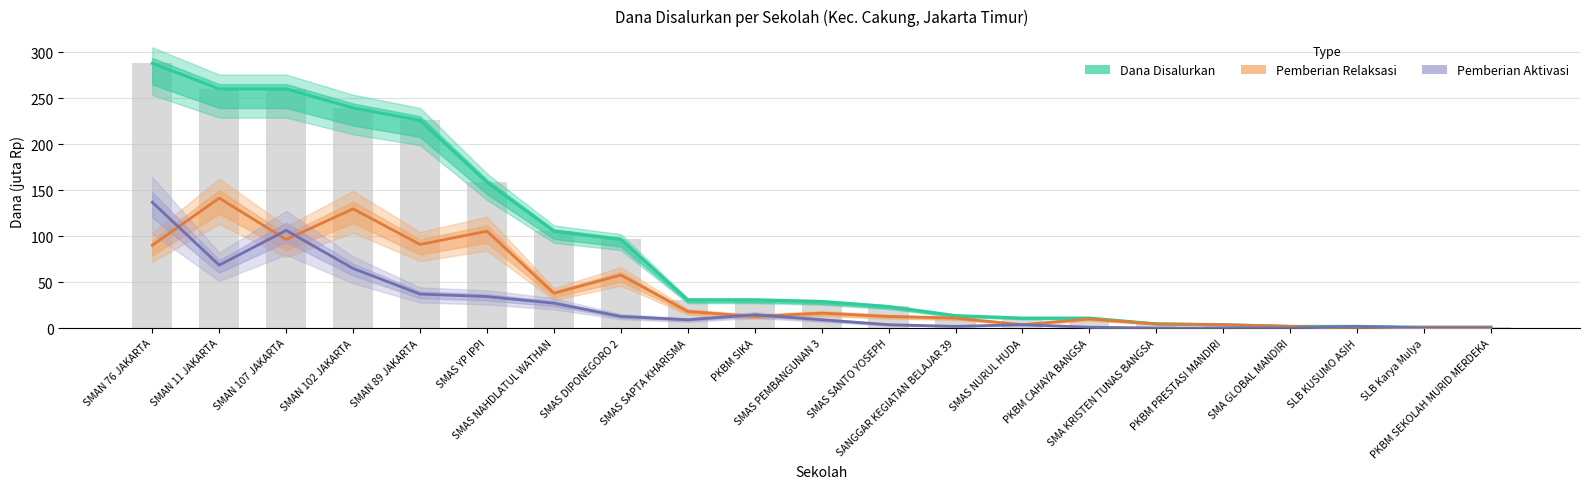

True or false: Pemberian Aktivasi has a value of 0.0 at PKBM PRESTASI MANDIRI.

True